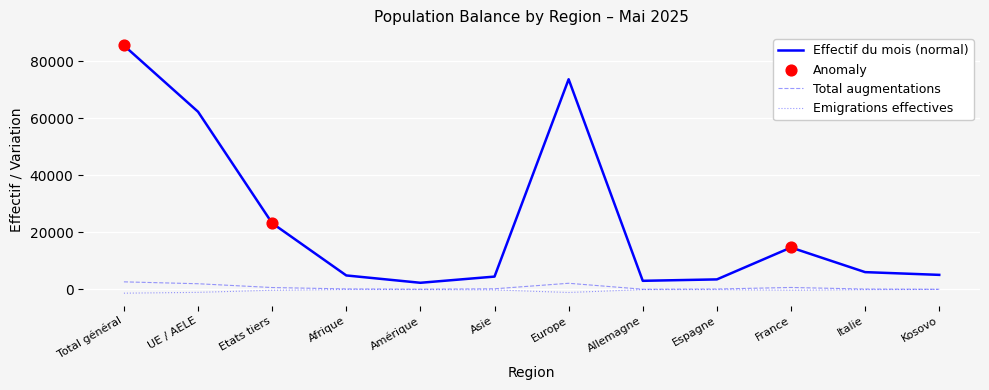

At which category is the sum across all series the highest?

Total général